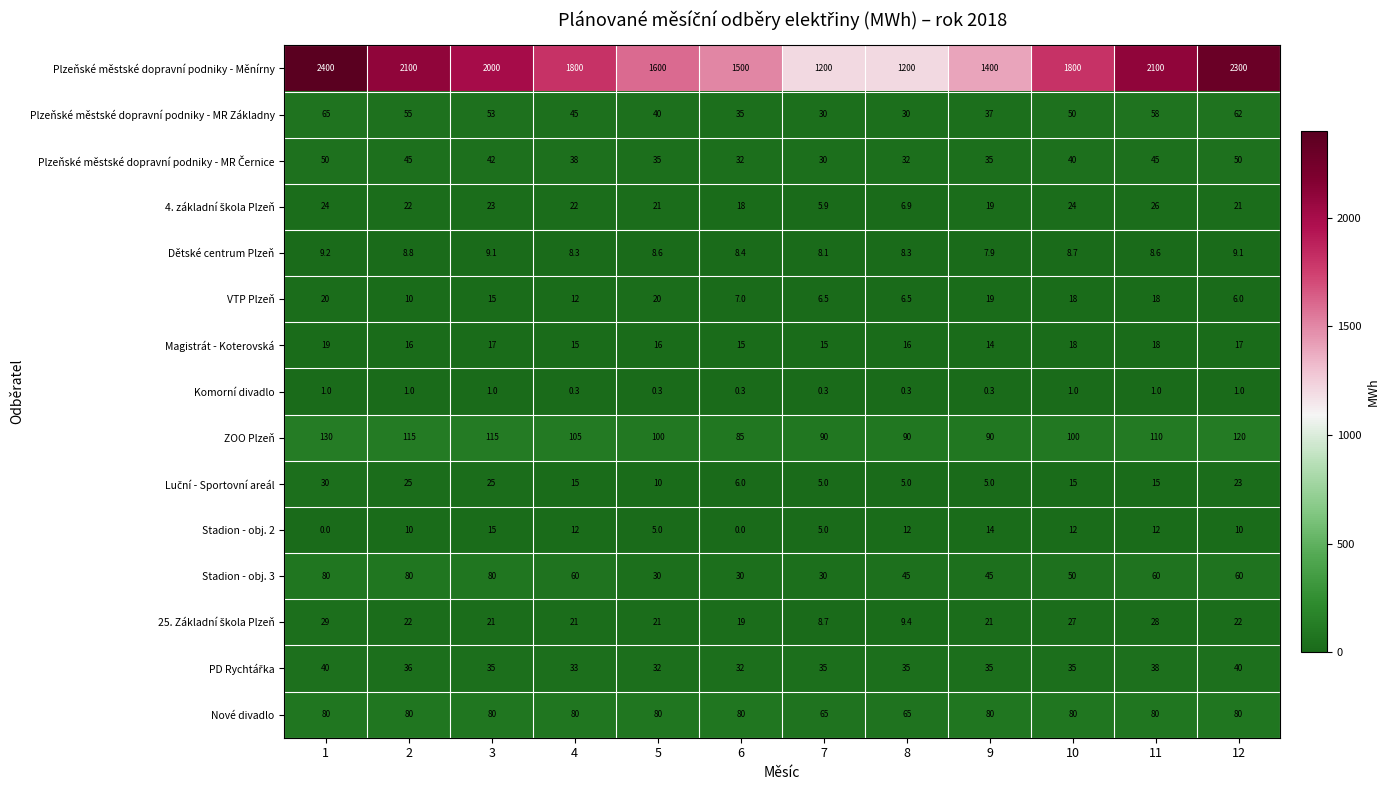

What is the difference between the maximum and minimum values in the Plzeňské městské dopravní podniky - Měnírny series?

1200.0